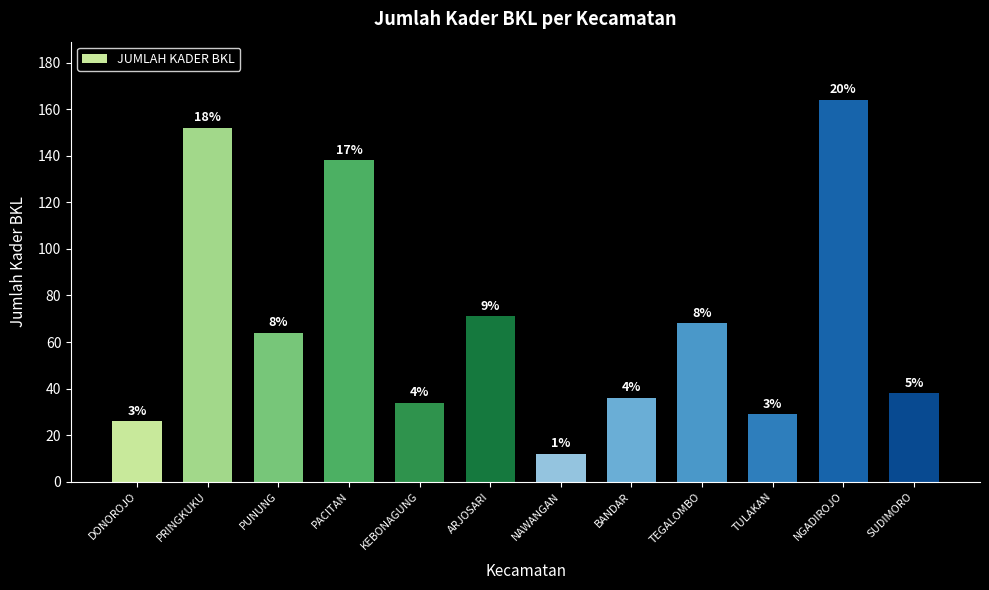

At which label does the data first exceed 64?

PRINGKUKU